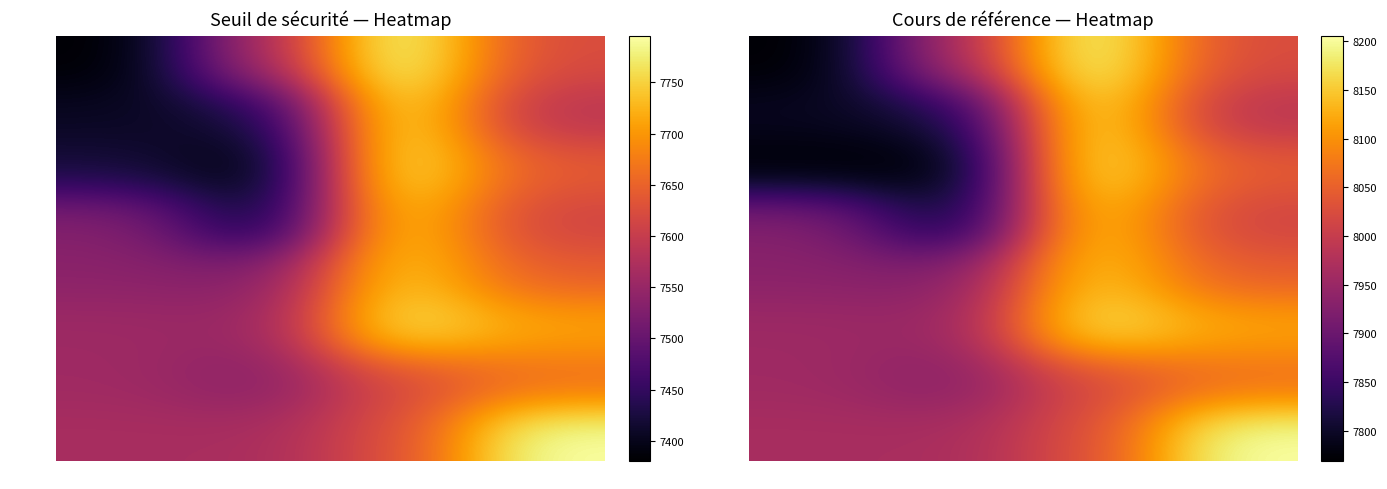

Read the Week 1 value at 2024-01.

7768.6